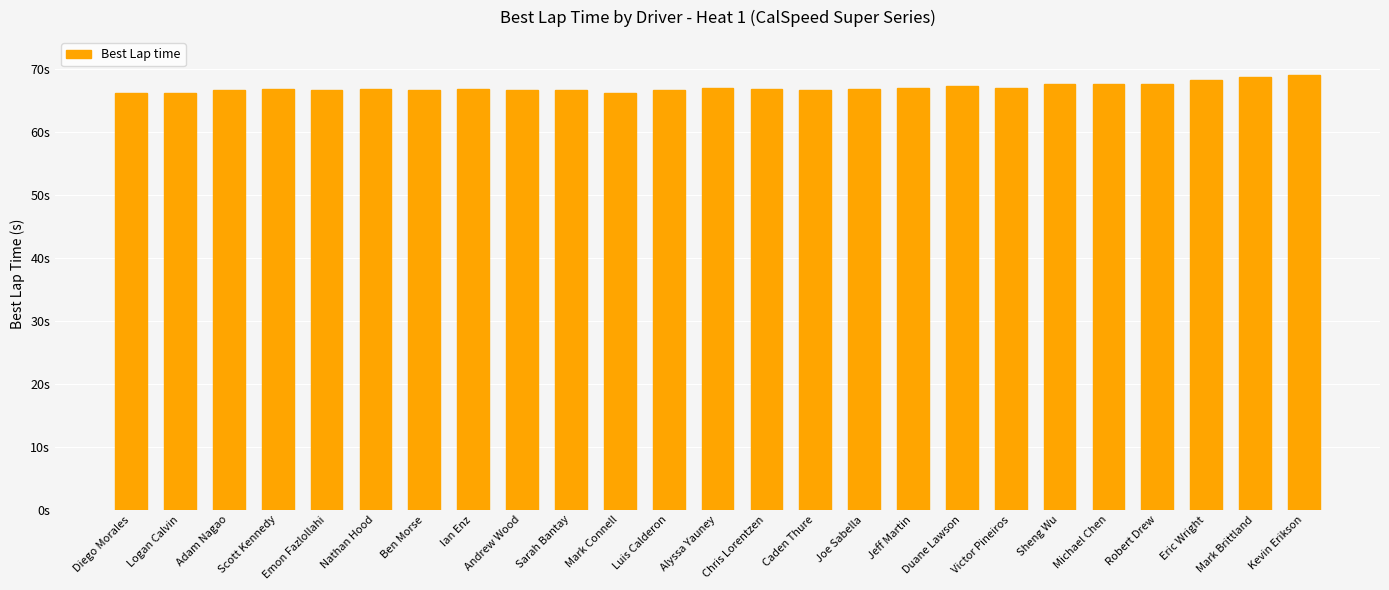

What is the greatest value displayed?

69.0